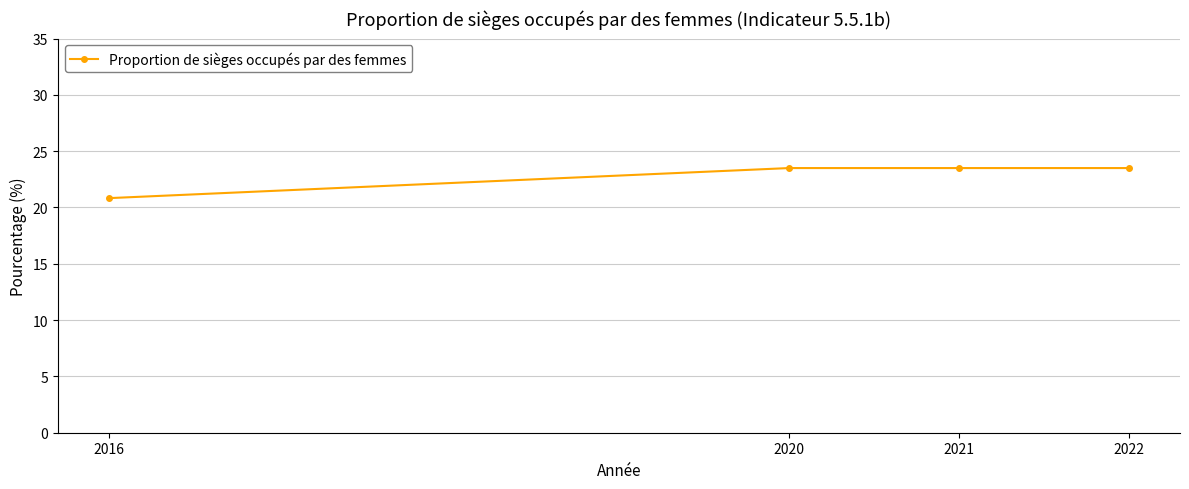

True or false: the data shows 12.6 at 2016.

False